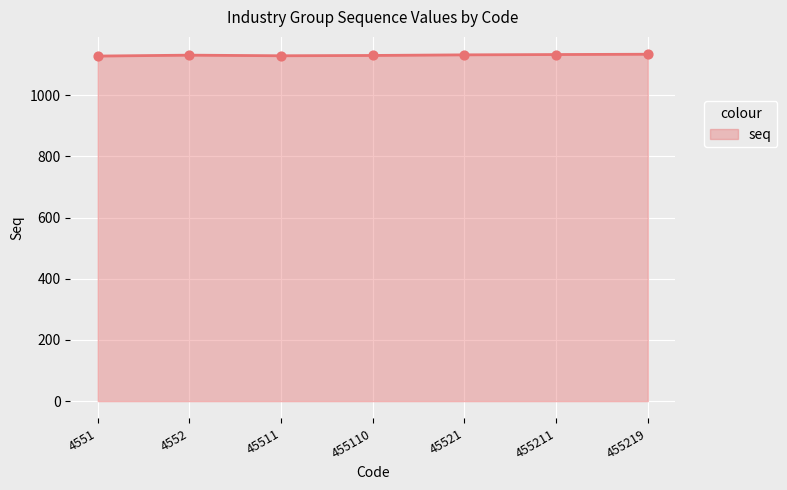

What is the ratio of the value at 4552 to the value at 45511?

1.0